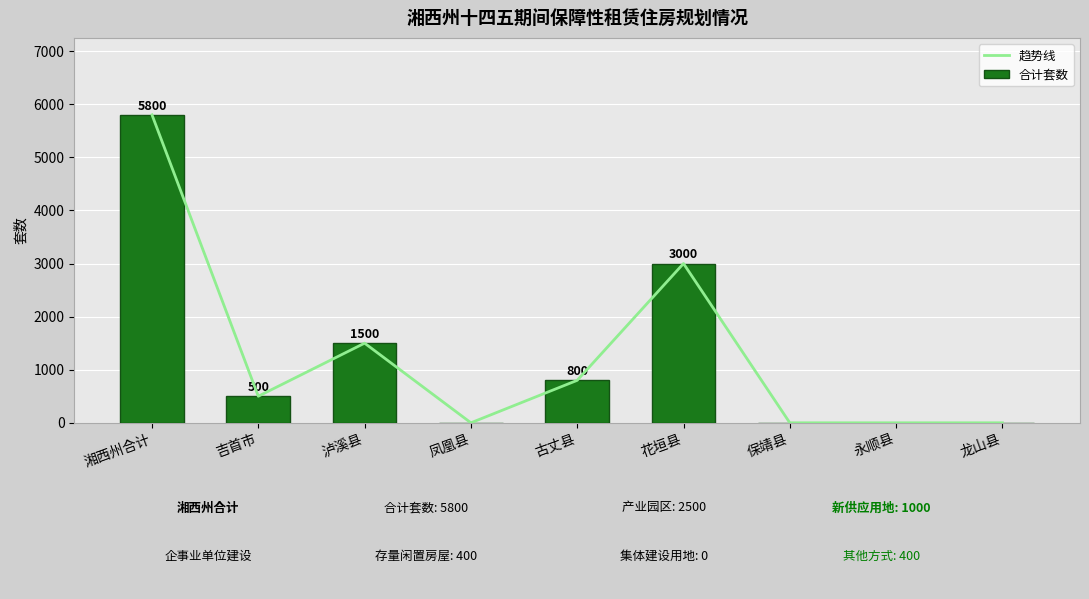

Does the chart contain any negative values?

No